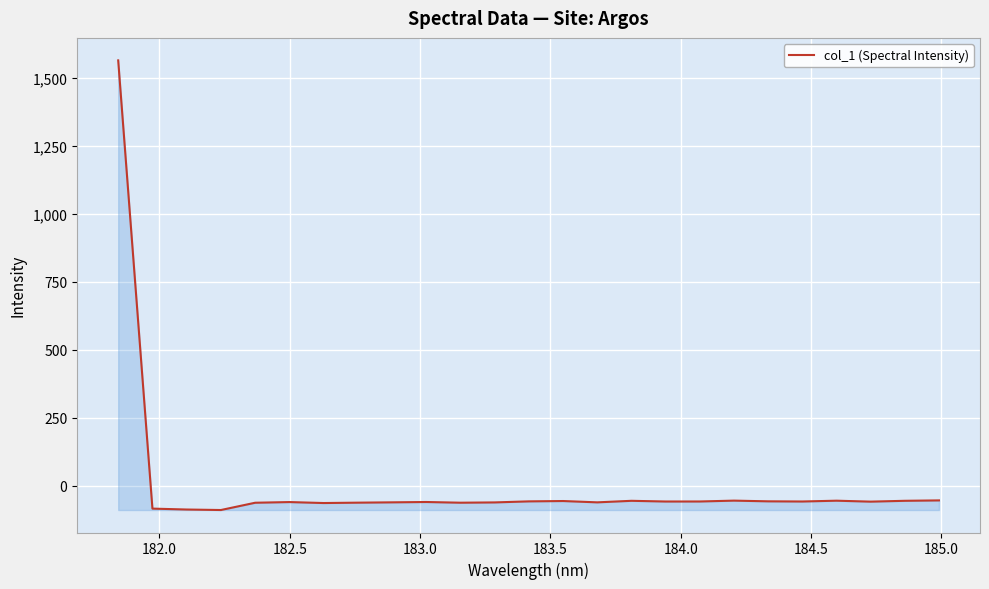

What is the smallest value displayed?

-88.7